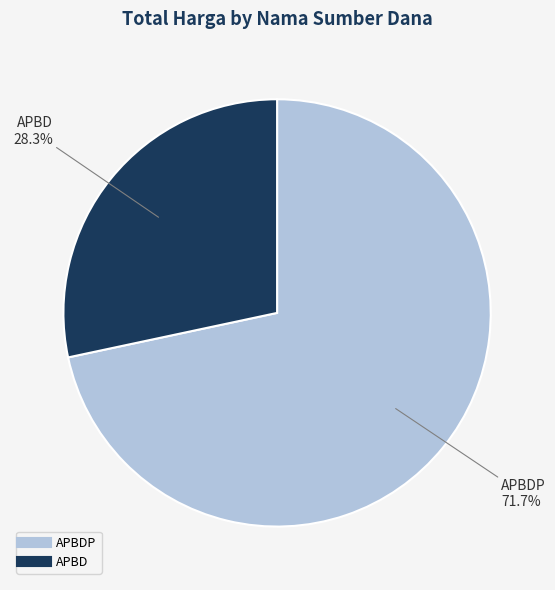

How many segments does this pie chart have?

2